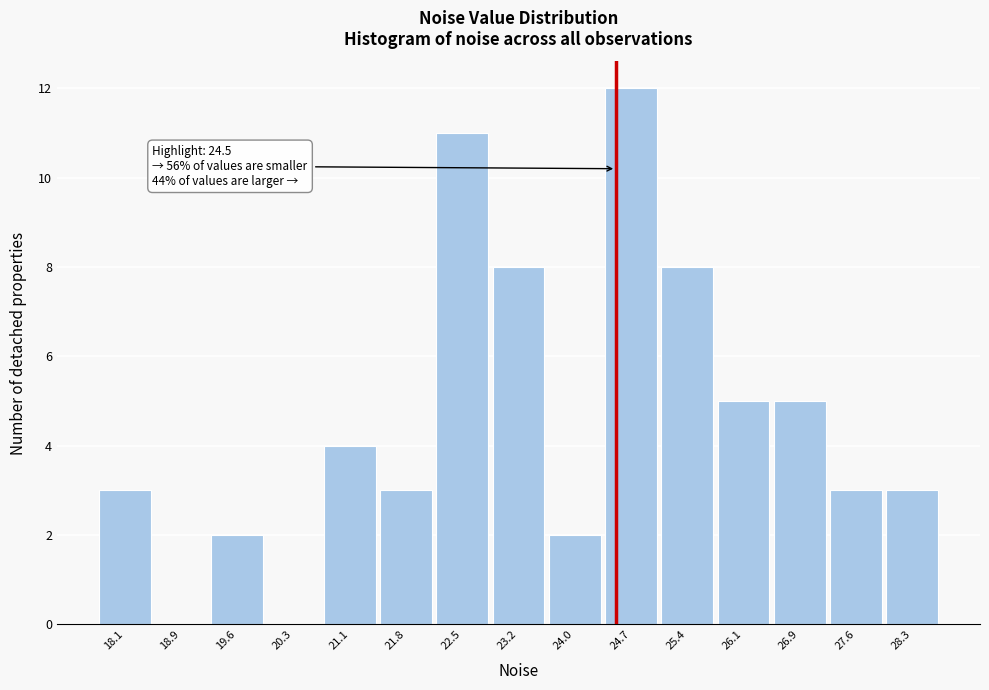

Which range on the x-axis has the tallest bar?

24.3 to 25.1